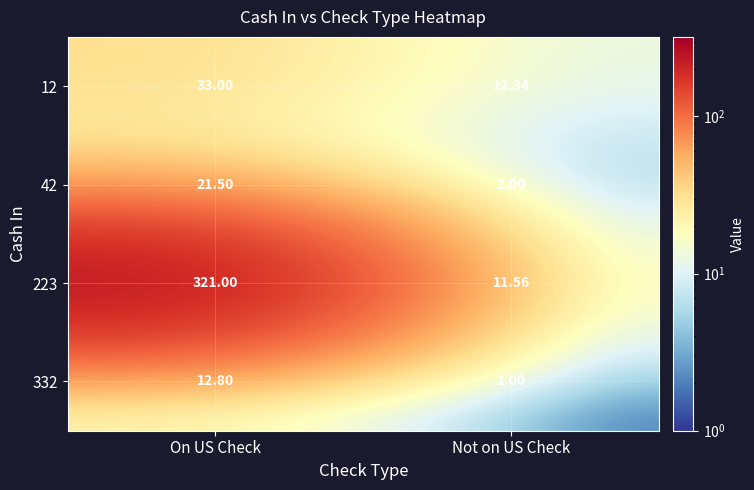

At which label is 332 closest to 6?

Not on US Check